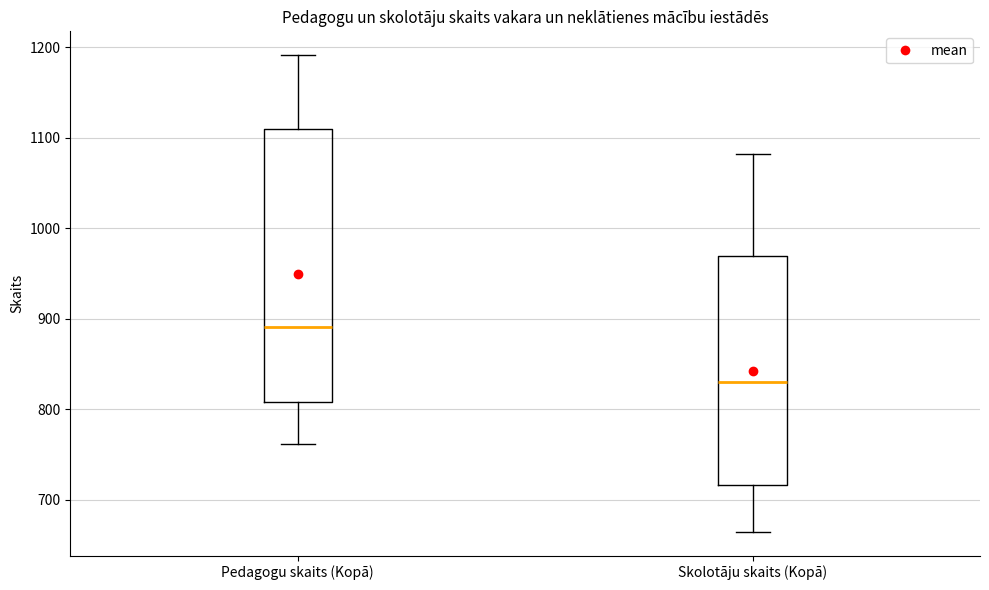

Where does the upper whisker of the box for Skolotāju skaits (Kopā) end on the y-axis? The values are not printed on the chart, so give them approximately, as read against the axis.

1080